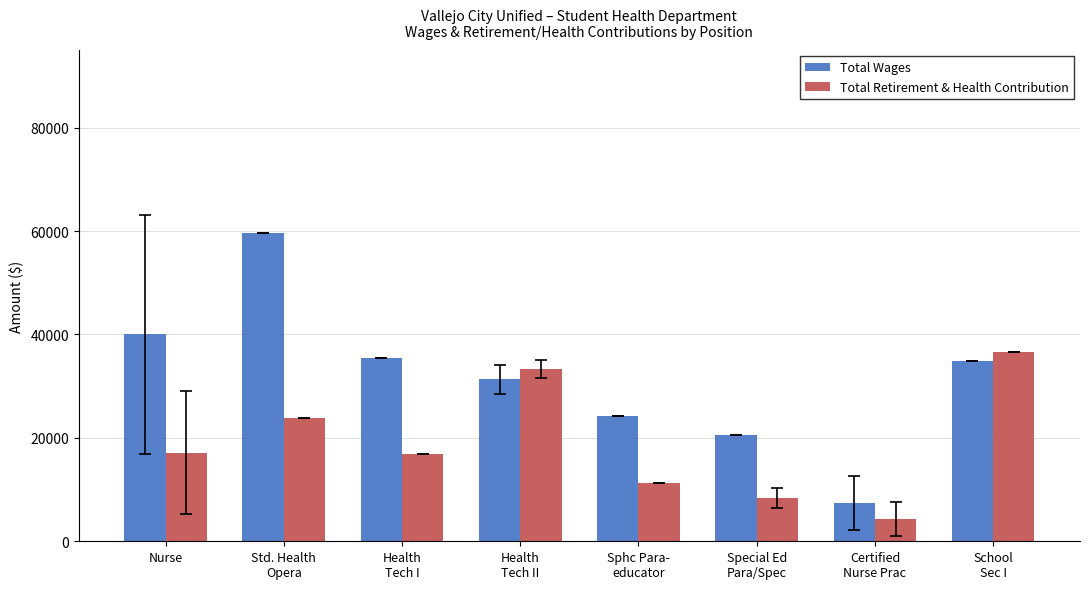

Which series has the largest total across all categories?

Total Wages